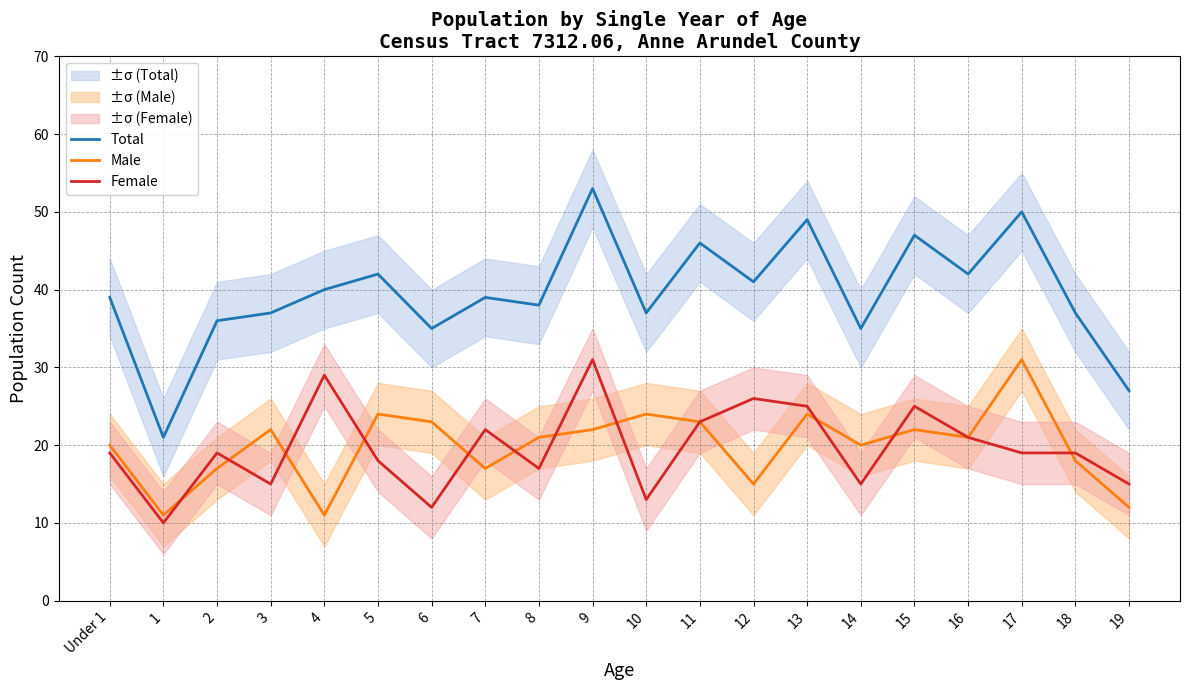

How many values in the Male series are below 21?

9